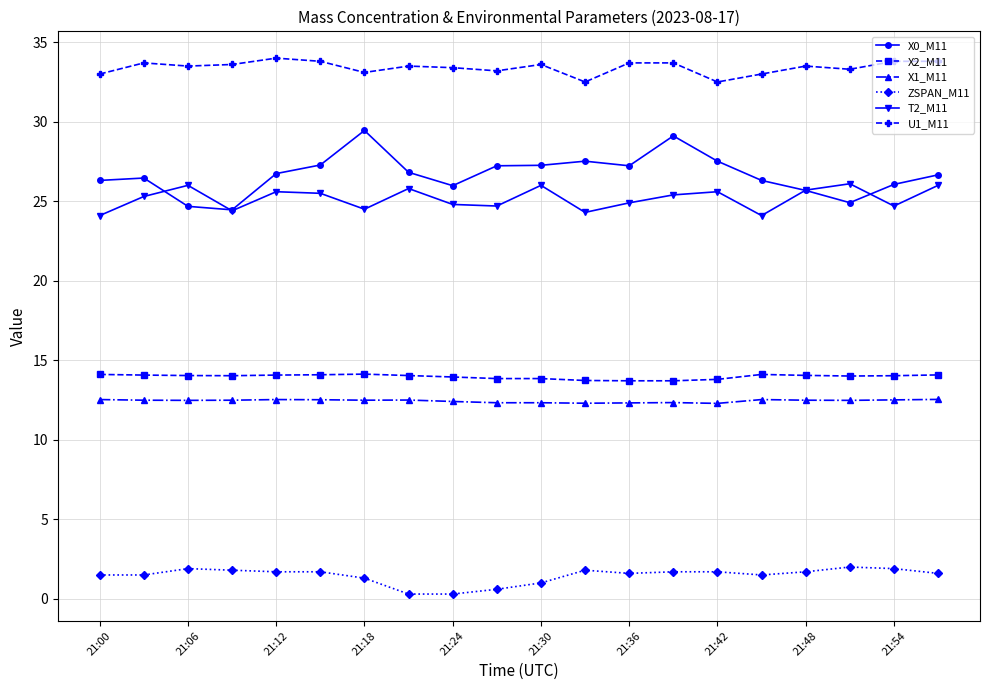

Which series has the largest range (max minus min)?

X0_M11